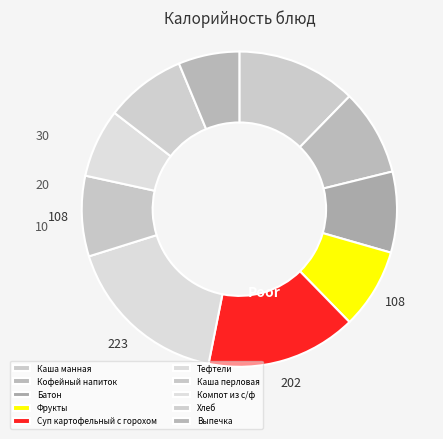

Is there any slice that represents more than half of the pie?

No